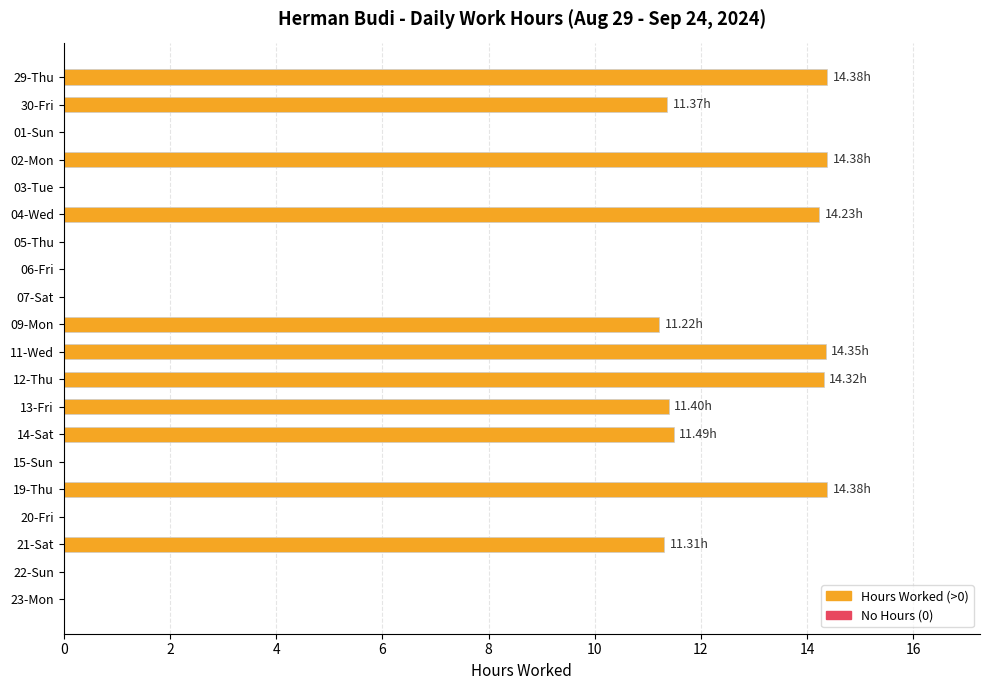

Count the number of data series in this chart.

1